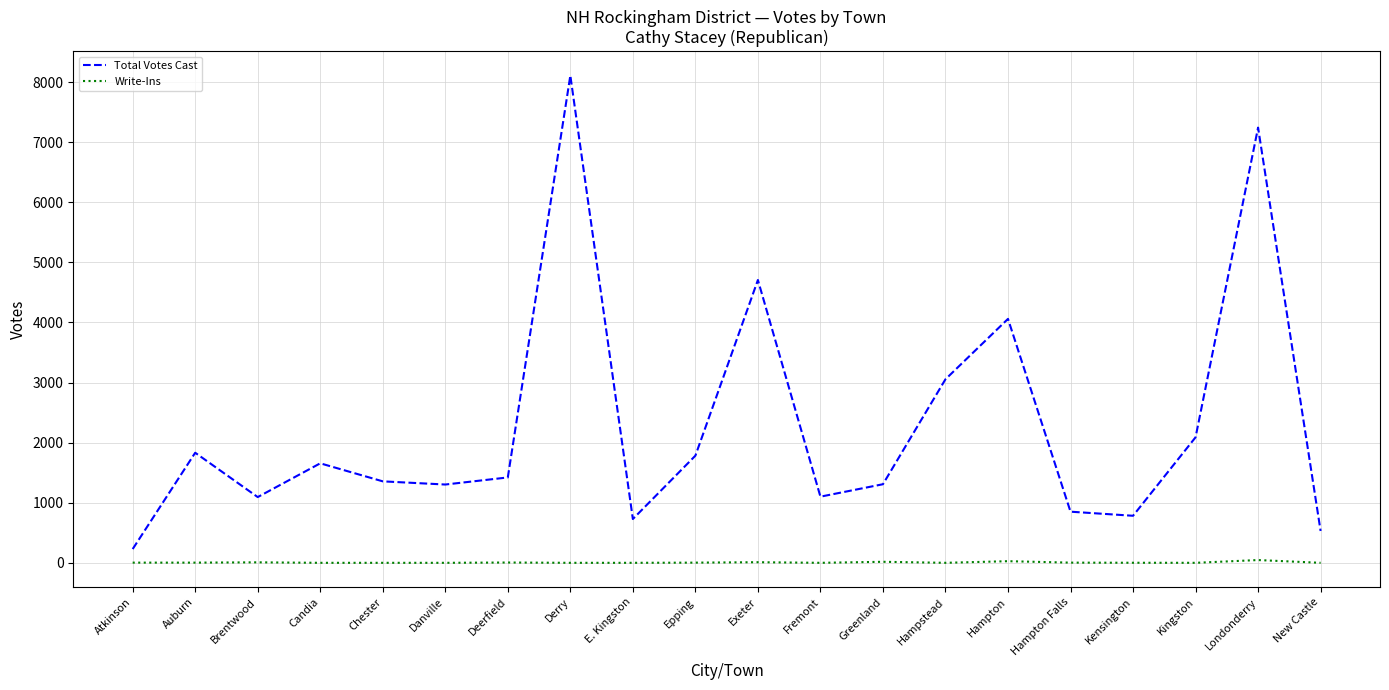

At Hampstead, list the series in order from smallest to largest.

Write-Ins, Total Votes Cast